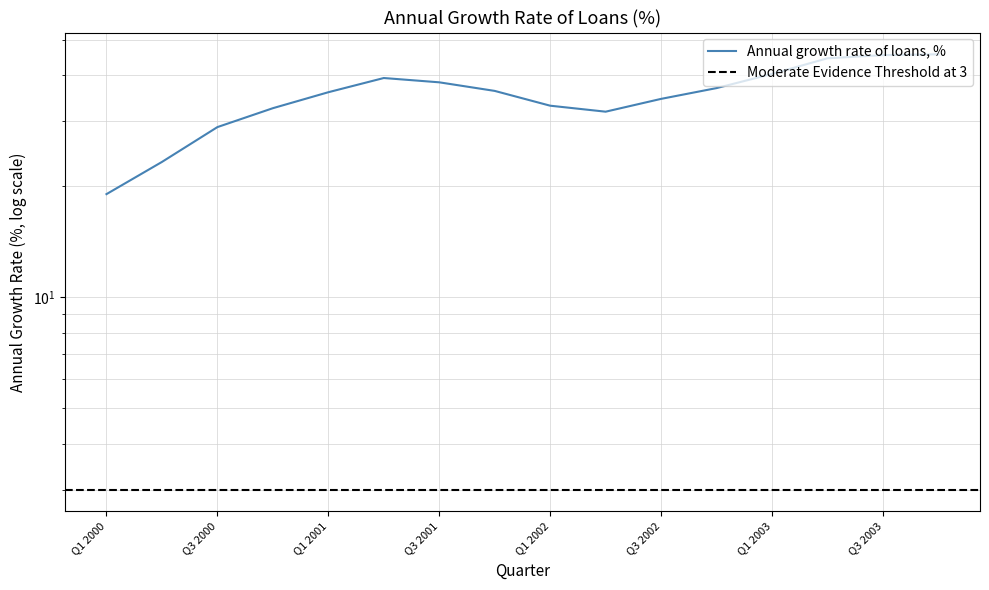

How many interior local valleys (lower than both neighbors) does the data have?

1